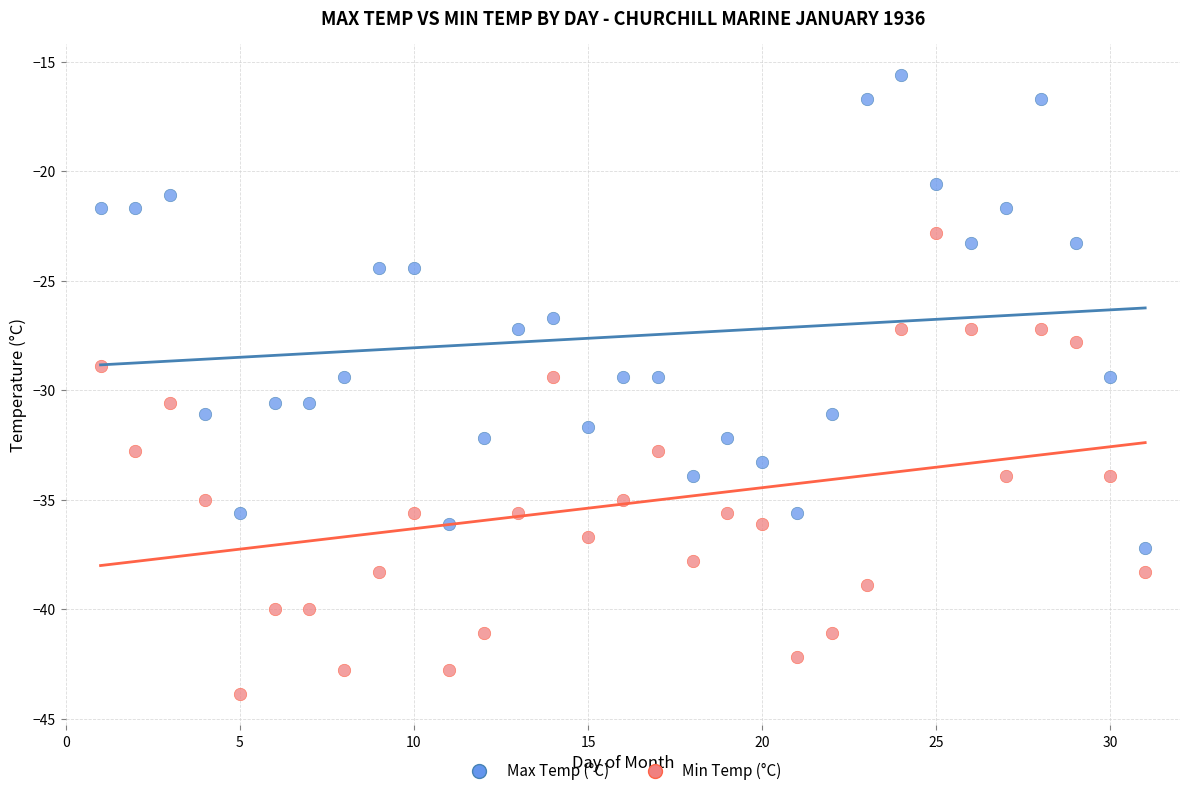

Which series has the widest spread of Y values?

Max Temp (°C)